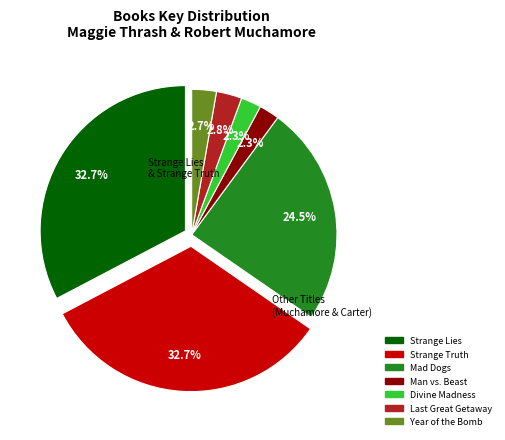

What portion of the pie excludes Year of the Bomb?

97.3%